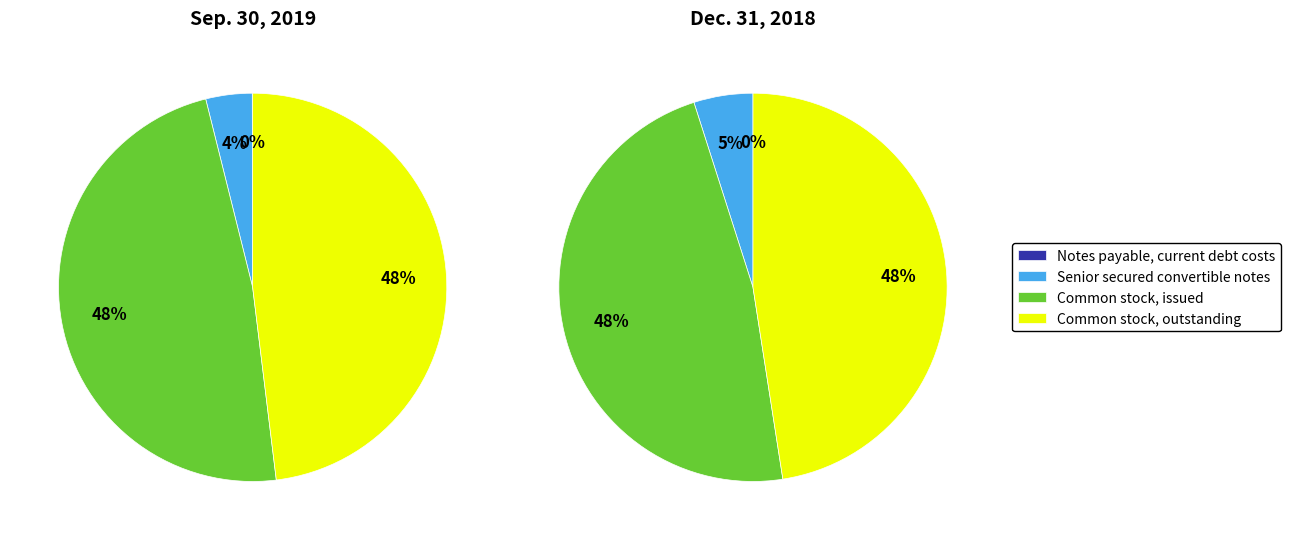

What portion of the pie excludes Notes payable, current debt costs?

100.0%